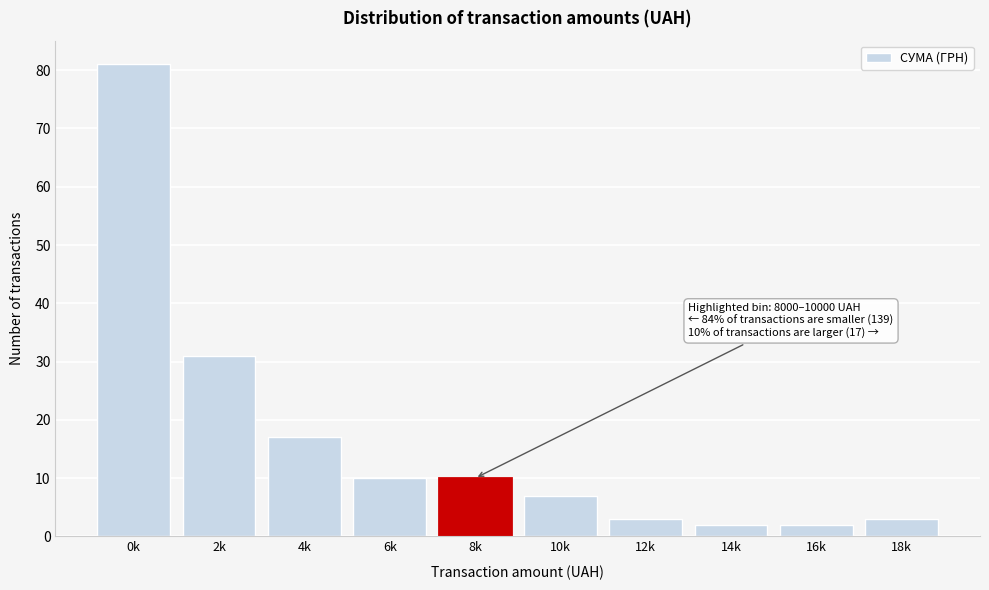

Reading right to left, transcribe all the data shown in this chart.

3	2	2	3	7	10	10	17	31	81